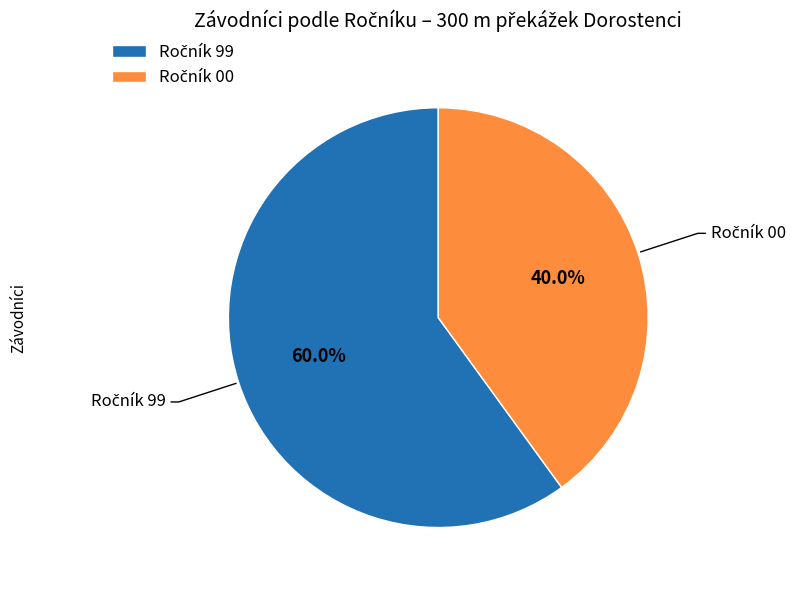

Is there any slice that represents more than half of the pie?

Yes